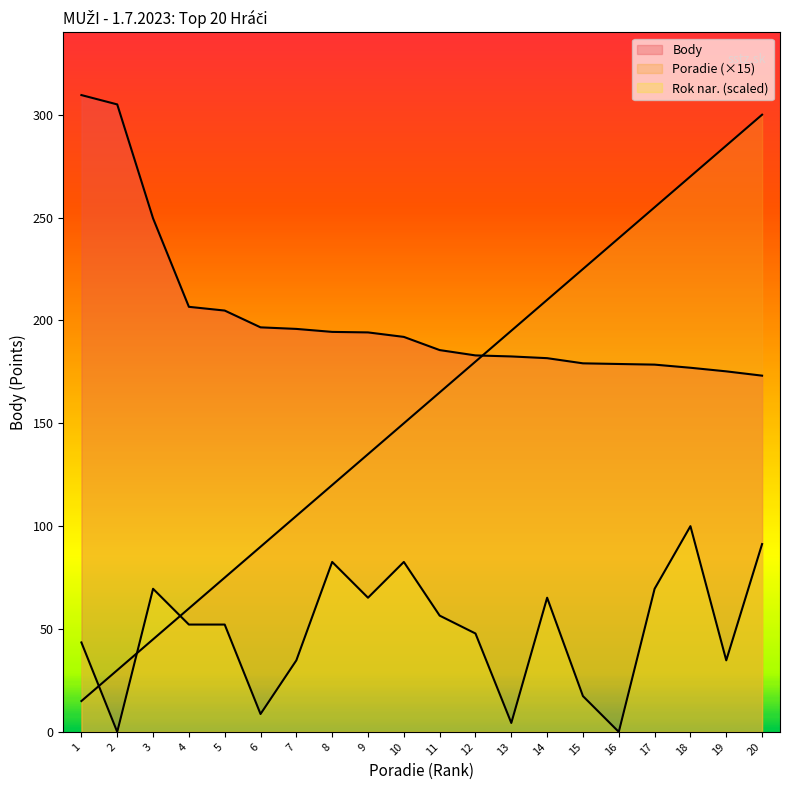

At how many categories does at least one series exceed 18?

20